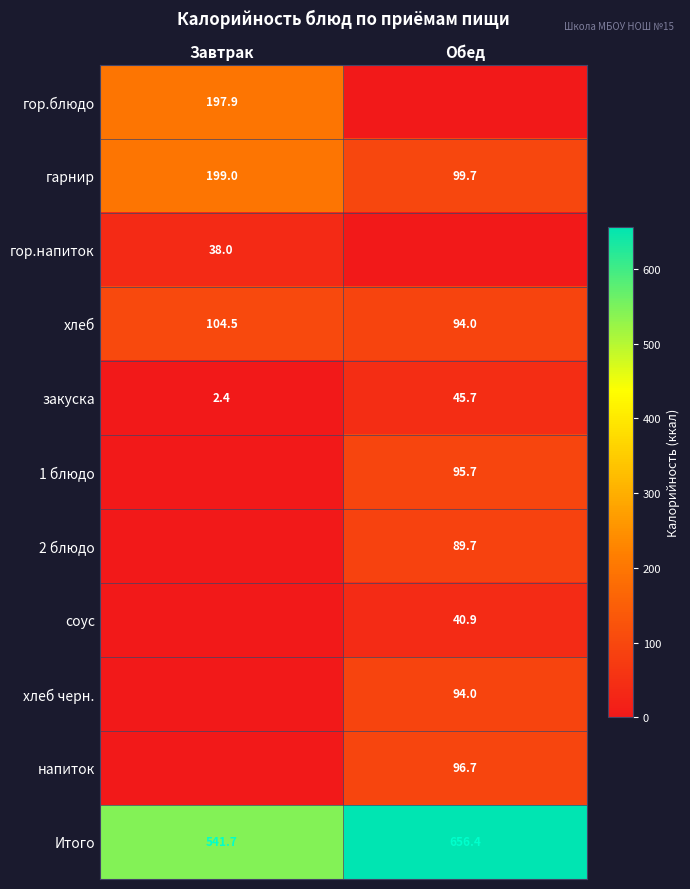

At which label does Итого reach its peak?

Обед